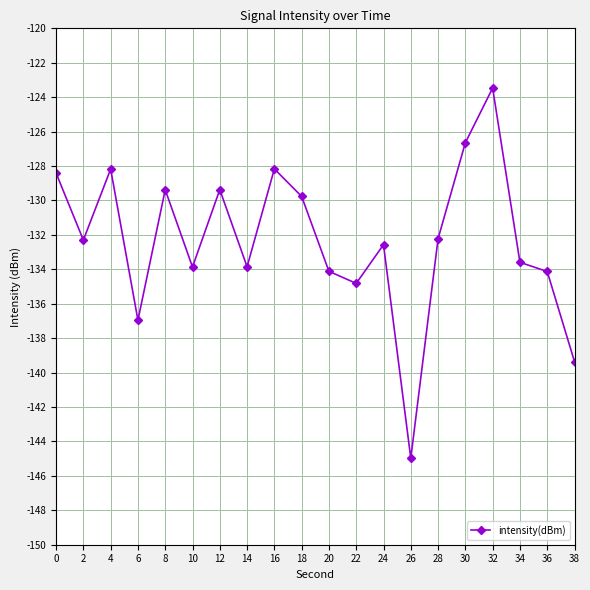

Does the chart display data point markers on the line(s)?

Yes